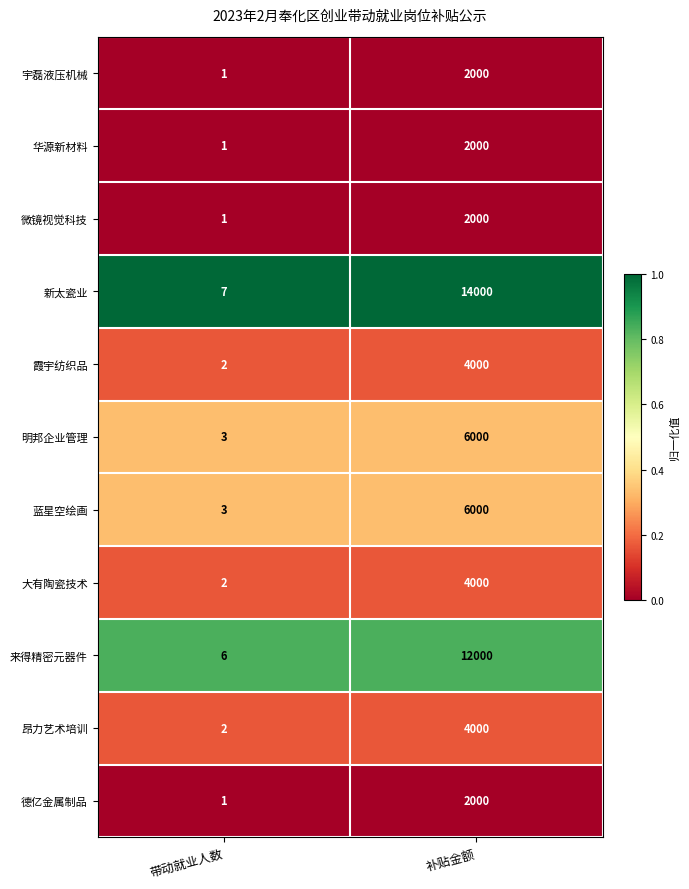

At which label is 德亿金属制品 closest to 1000?

带动就业人数